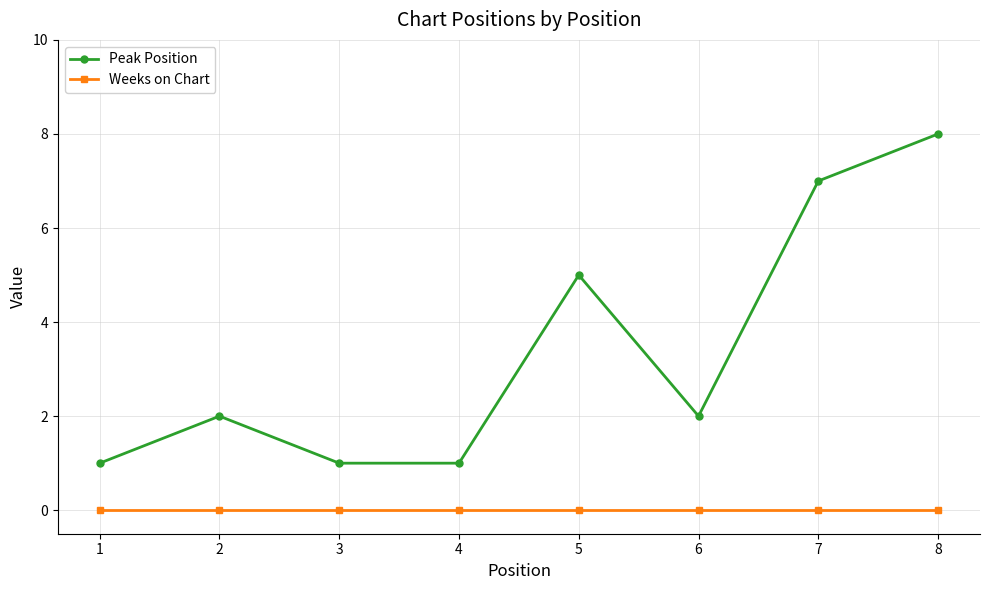

How many lines are shown in the chart?

2